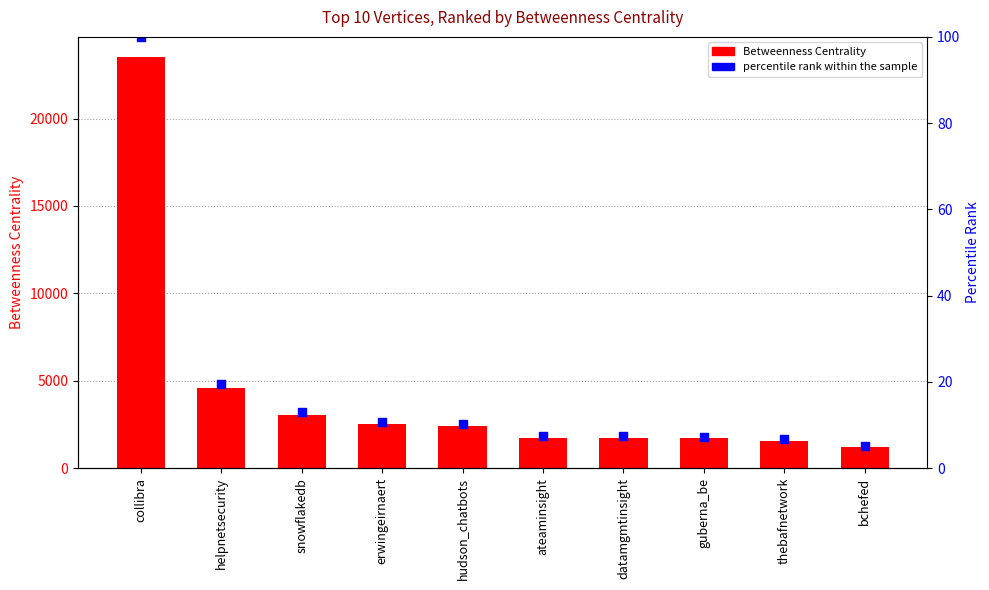

What is the total value across all series at collibra?

23599.8